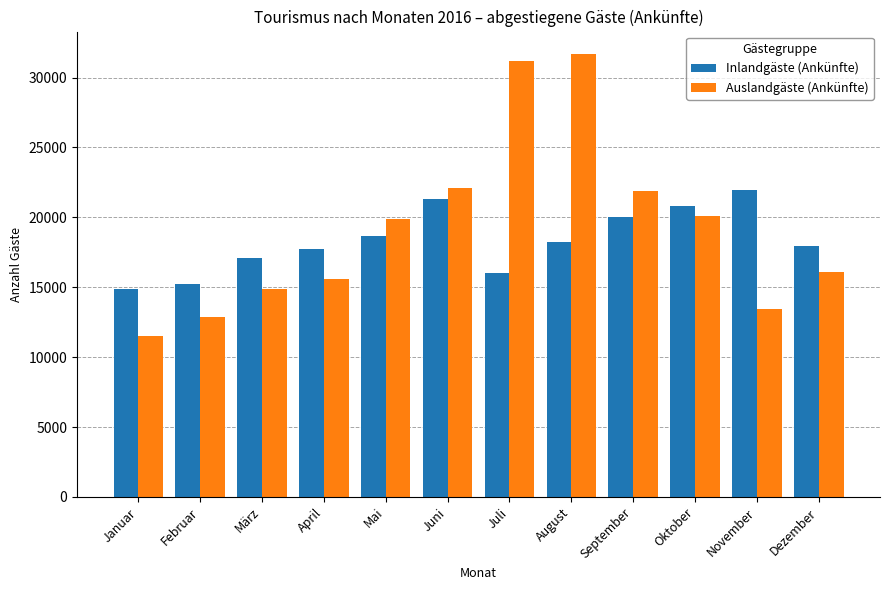

What is the approximate value of Inlandgäste (Ankünfte) at März?

17113